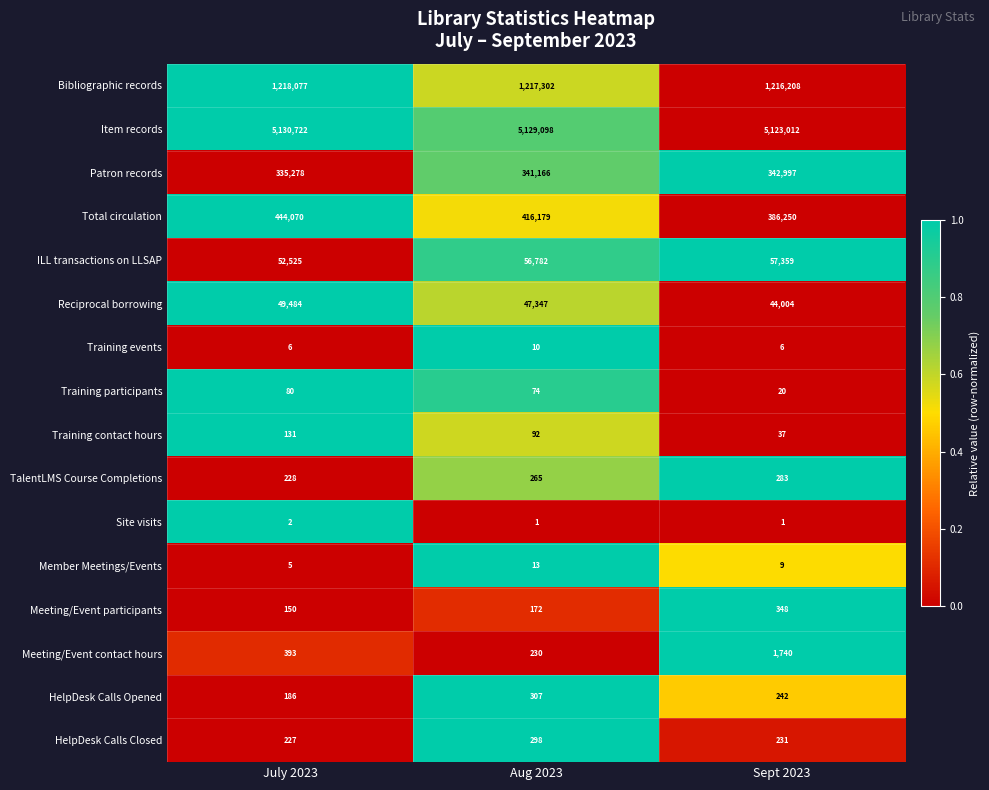

How many categories are shown in the chart?

3